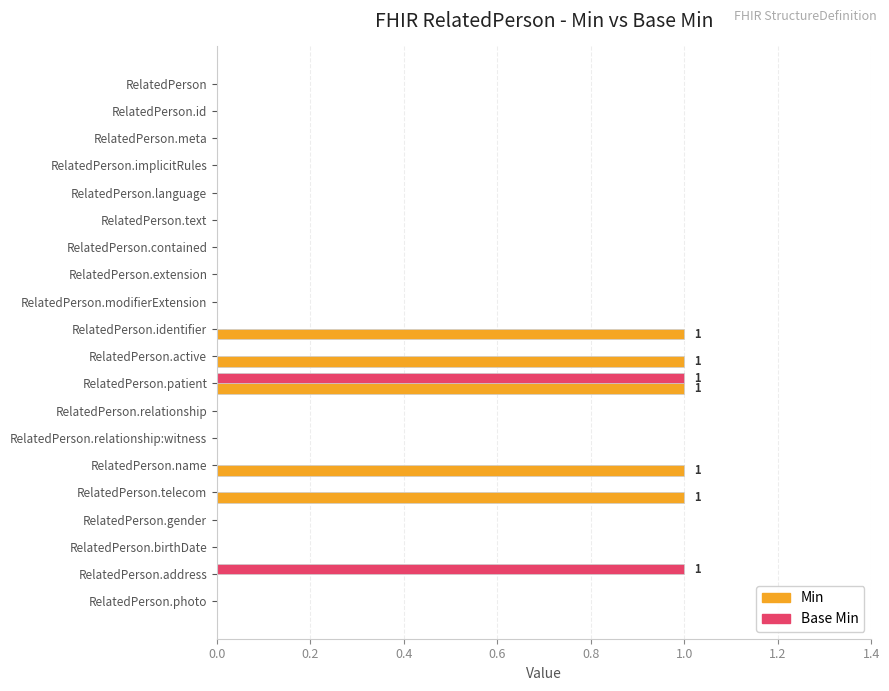

Which series has the largest total across all categories?

Min